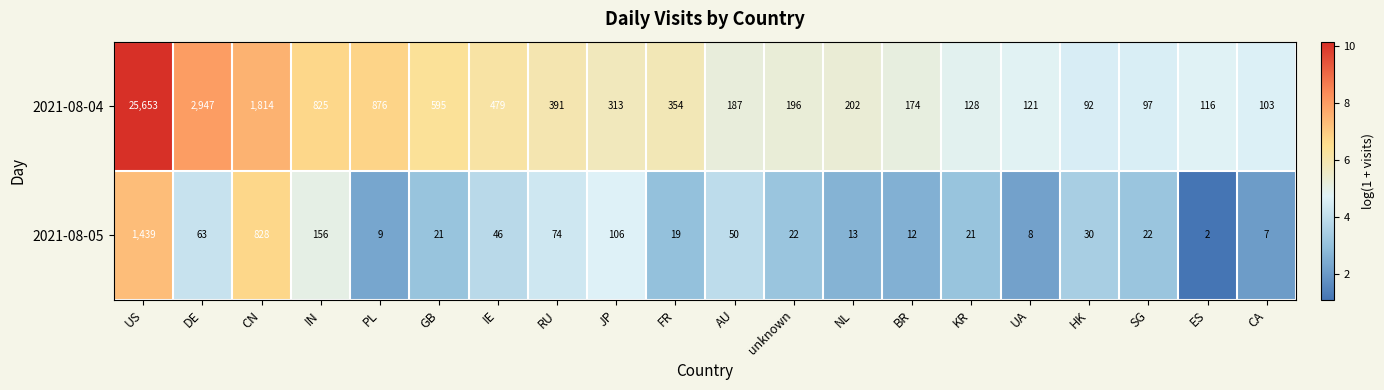

True or false: 2021-08-05 has a value of 17 at NL.

False